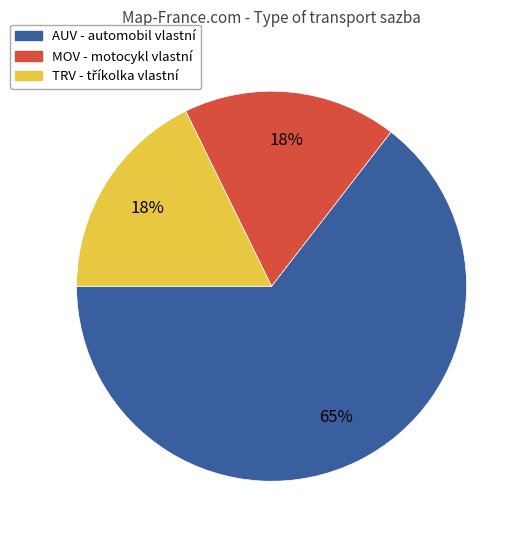

To the nearest percent, what is the average slice percentage?

33%